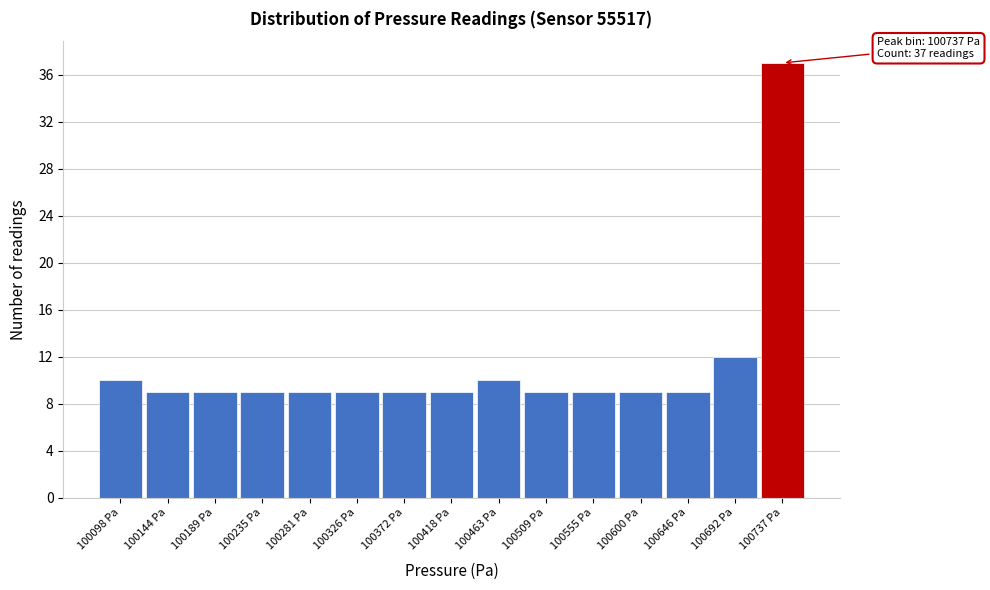

Over which range of the x-axis is the bar tallest?

100715 to 100760